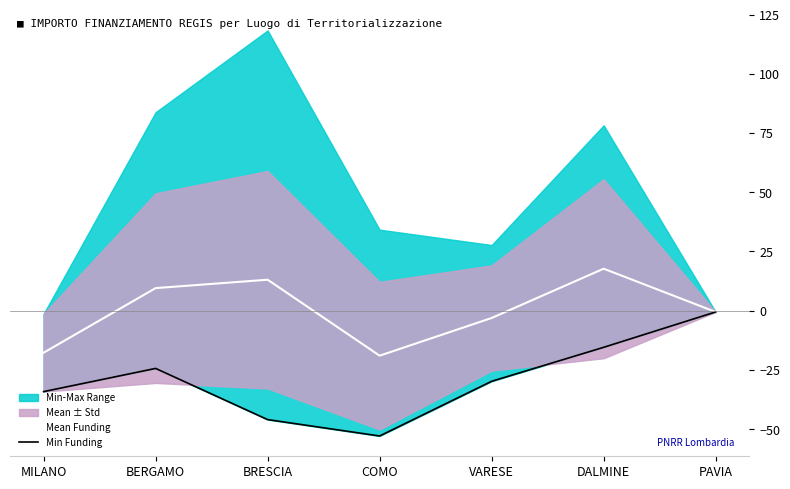

Which has a higher value, BERGAMO or BRESCIA?

BRESCIA